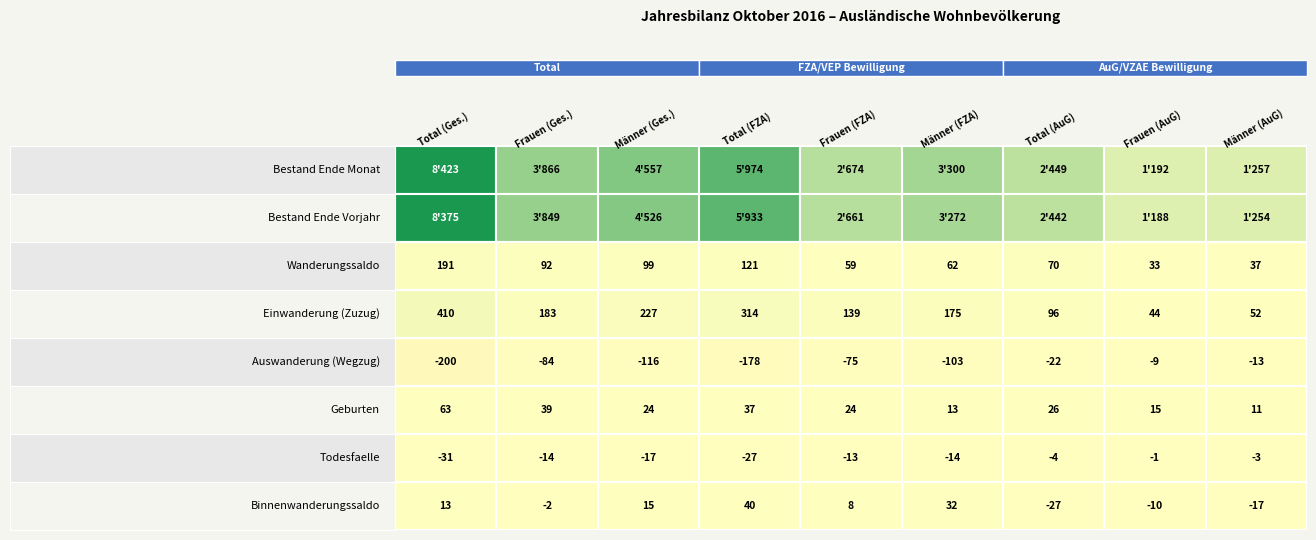

Is the value of Geburten at 3 greater than the value of Todesfaelle at 4?

Yes